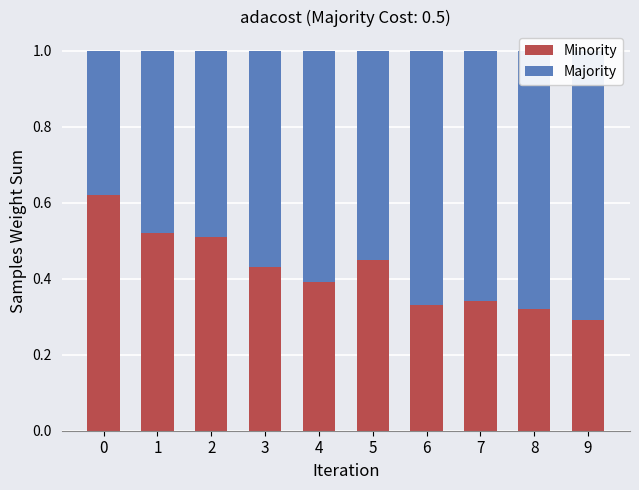

How many series are shown in this chart?

2